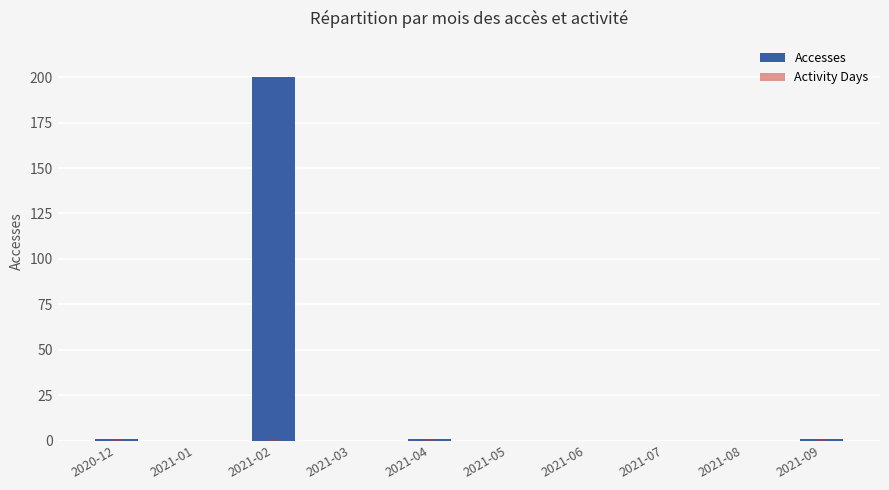

What is the label of the 6th bar from the left?

2021-05